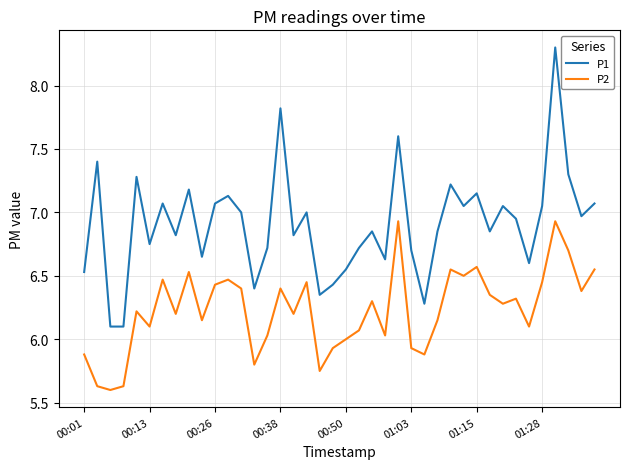

What is the difference between the maximum and minimum values in the P1 series?

2.2